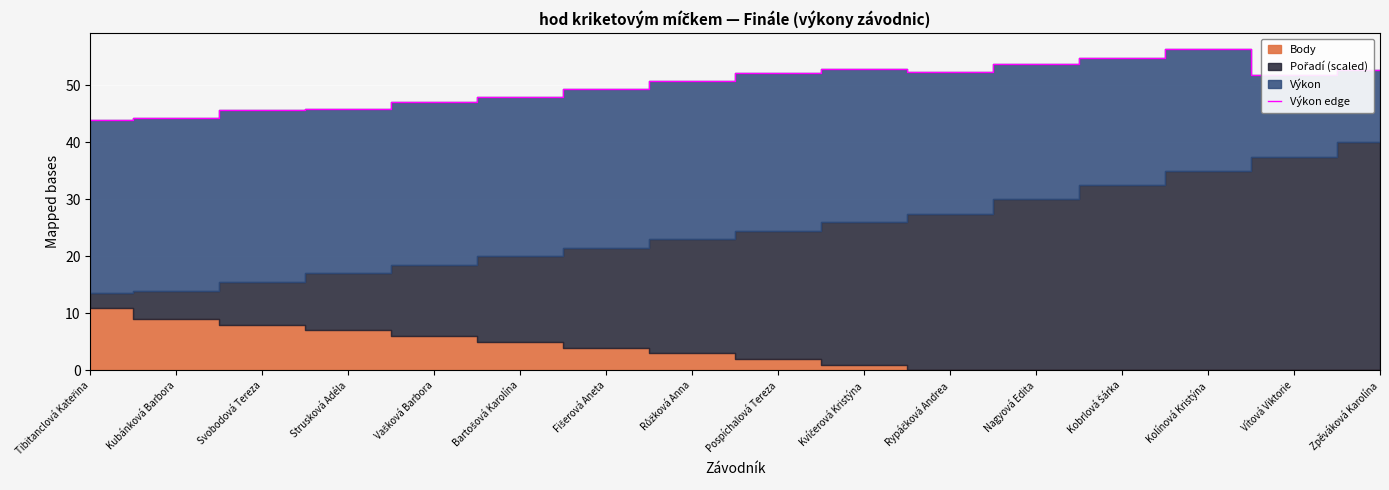

What is the difference between the maximum and minimum values?

12.4